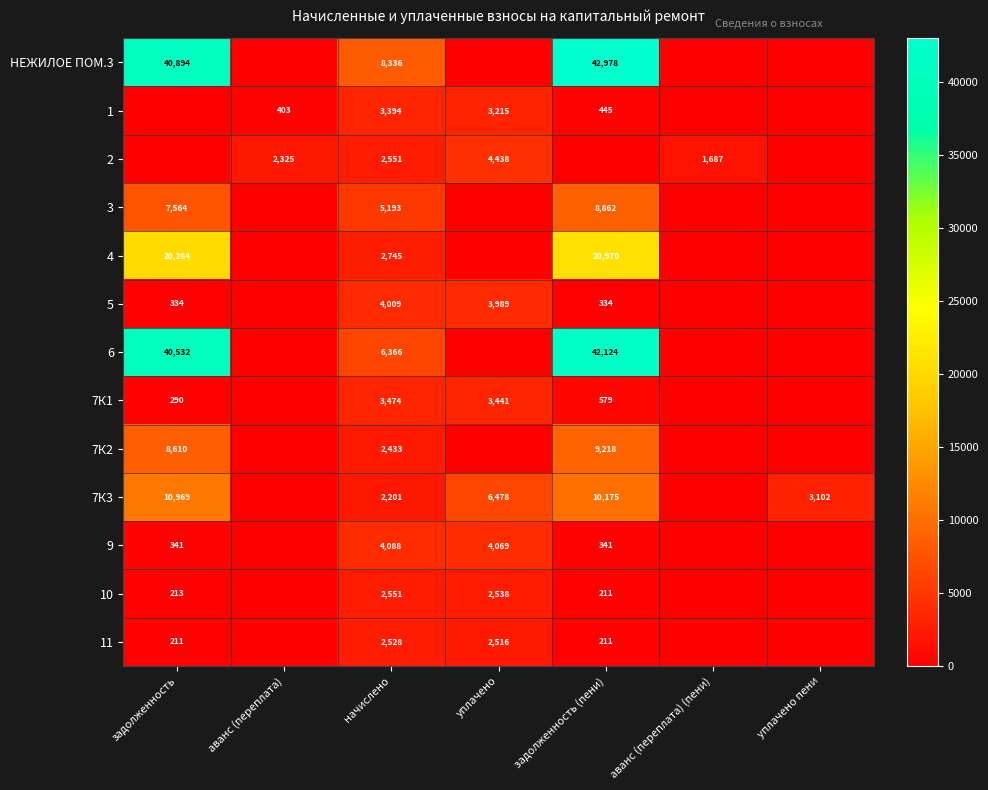

The value of 9 at задолженность is 74. True or false?

False